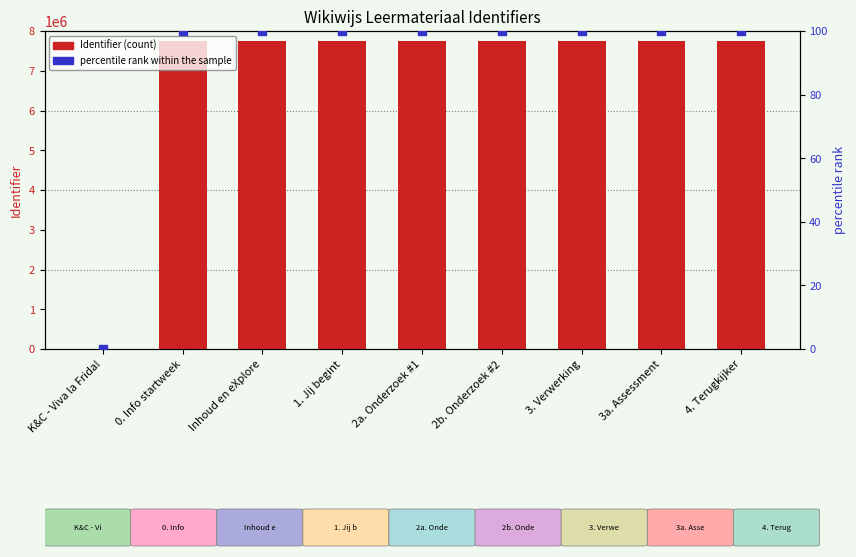

What is the total value across all series at 3a. Assessment?

7743243.0